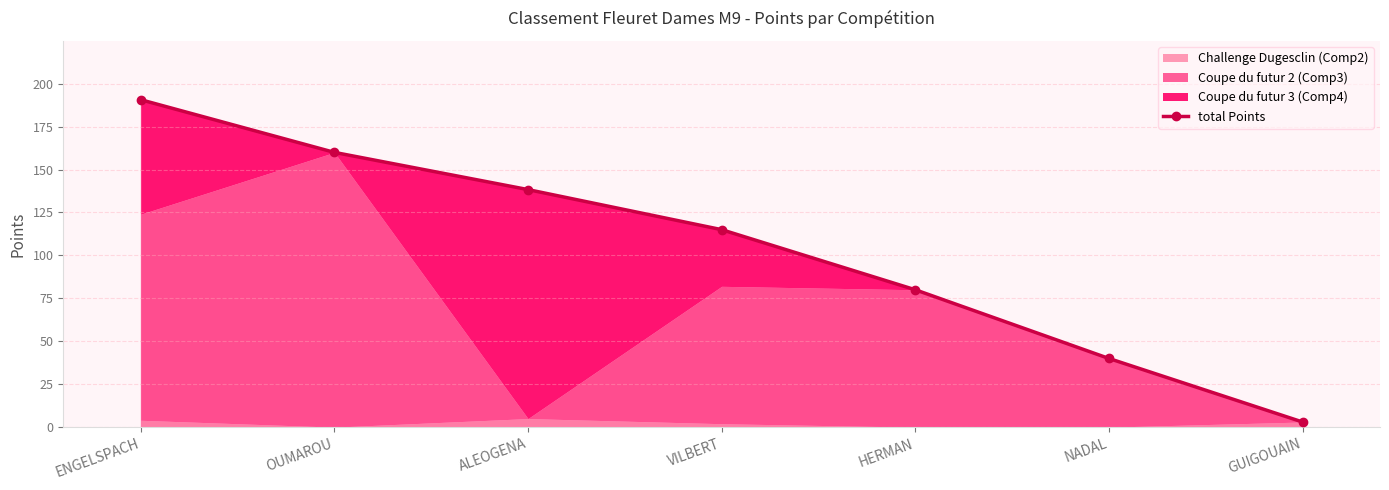

What value does the data have at NADAL?

40.0